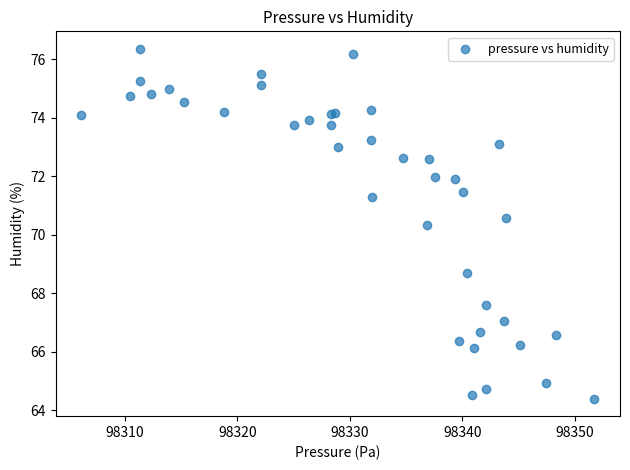

What Y value in the scatter plot is closest to 70?

70.3